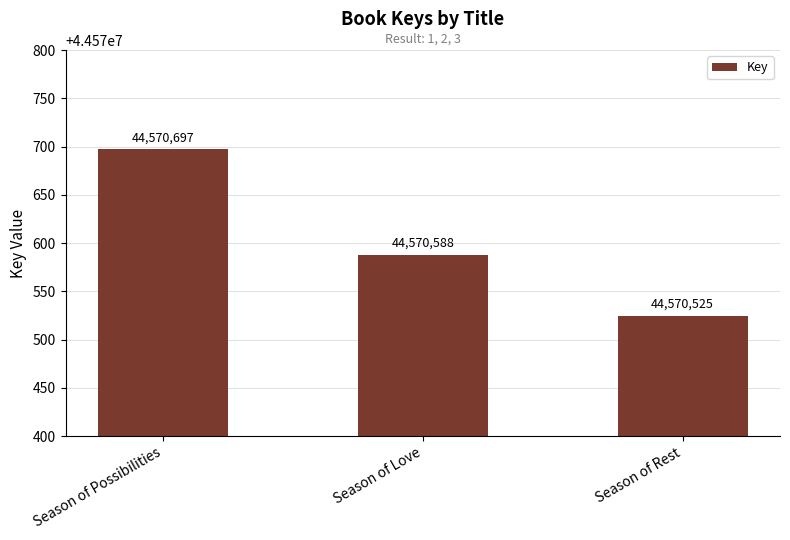

List the labels in order of value, smallest first.

Season of Rest, Season of Love, Season of Possibilities